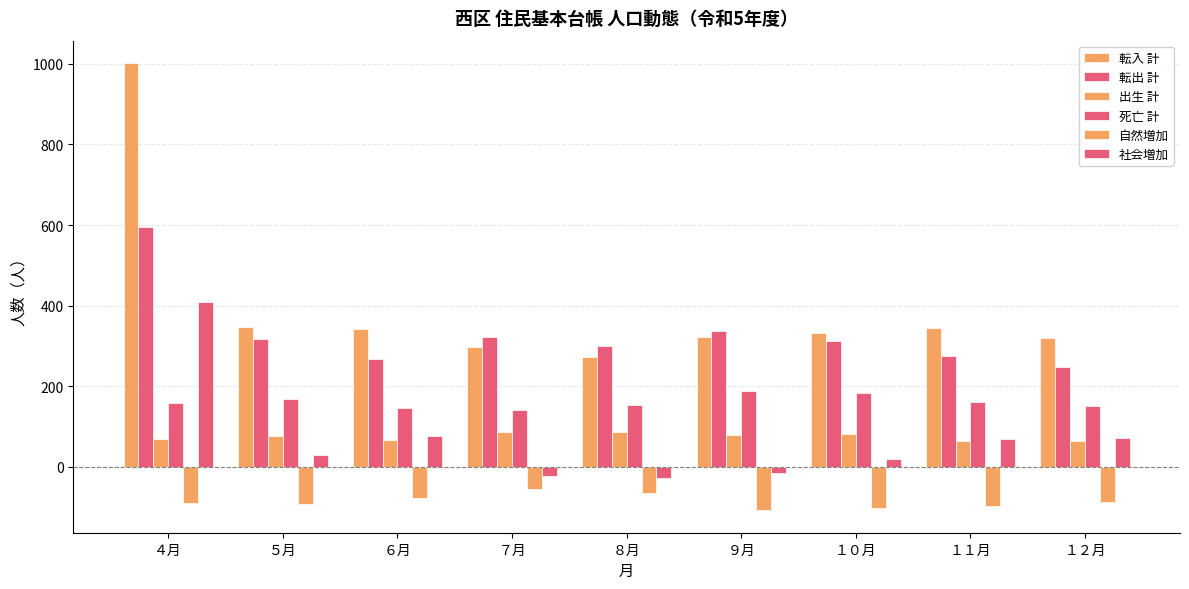

Which series has the largest total across all categories?

転入 計